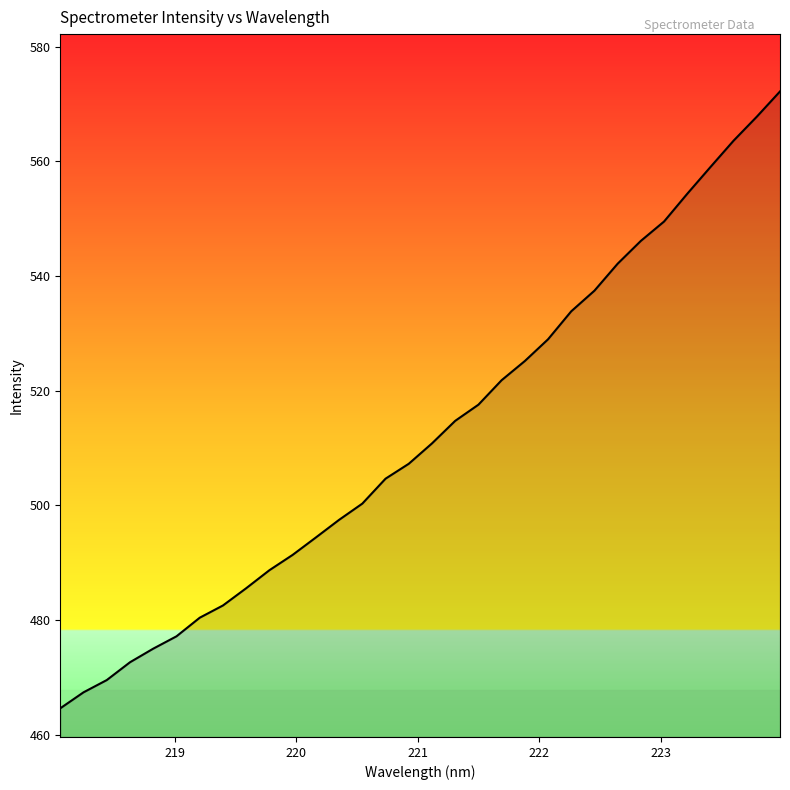

What is the difference between the maximum and minimum values?

107.6